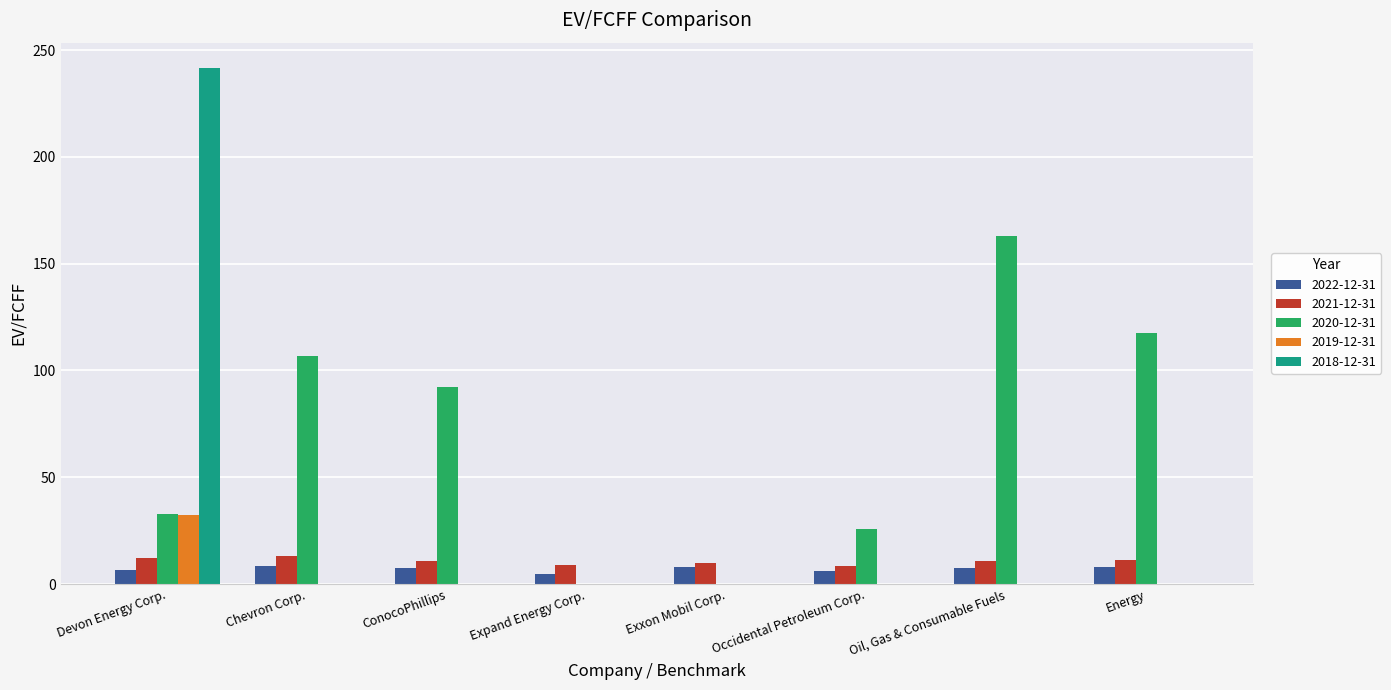

Which series has the largest total across all categories?

2020-12-31